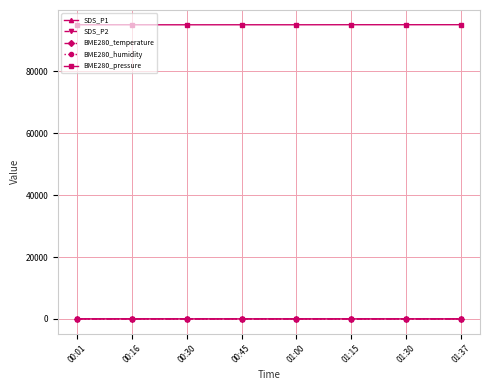

The SDS_P2 series shows 15.2 at 00:01. True or false?

True